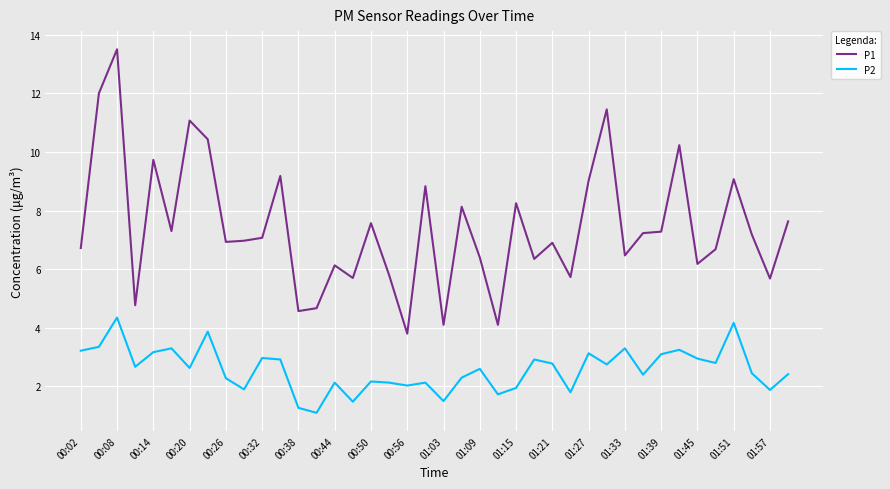

True or false: P2 and P1 intersect in this chart.

False